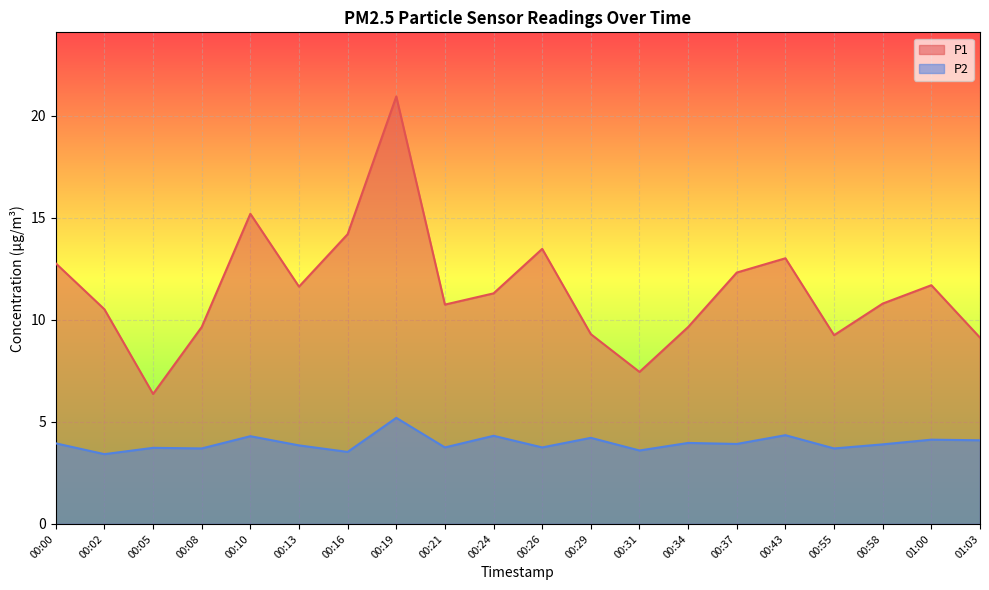

The value of P2 at 00:21 is 2.1. True or false?

False